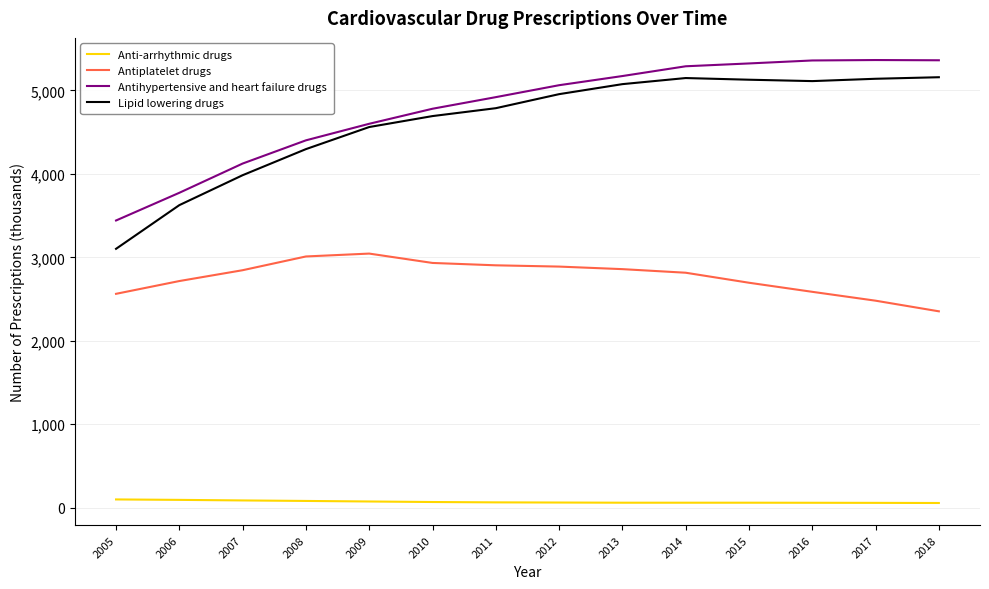

The value of Lipid lowering drugs at 2010 is 4693.2. True or false?

True